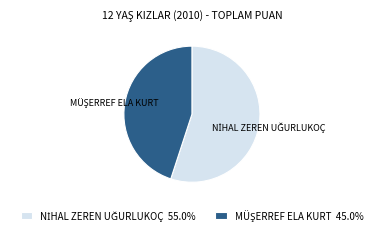

Does any single category account for the majority?

Yes